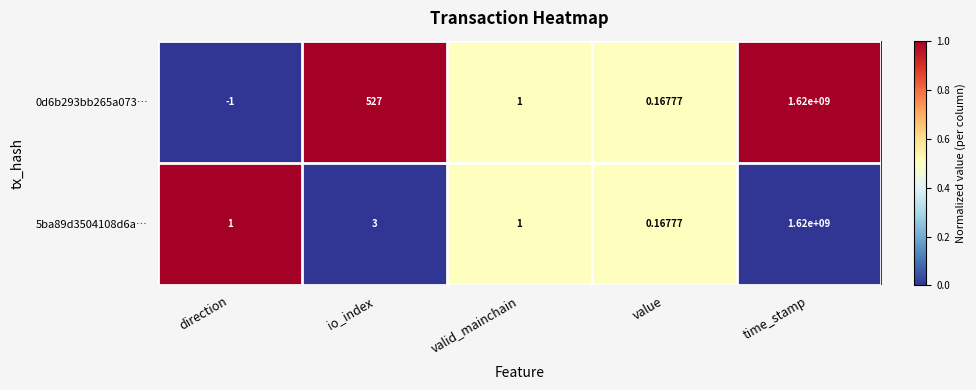

At which category does the chart reach its minimum across all series?

direction